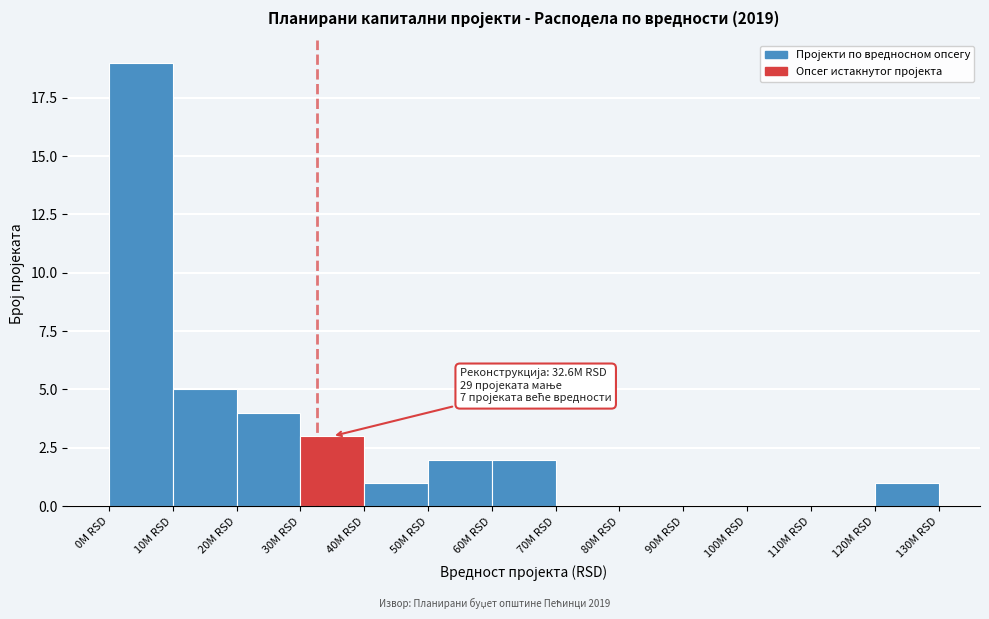

Reading left to right, transcribe all the data shown in this chart.

0M RSD=19	10M RSD=5	20M RSD=4	30M RSD=3	40M RSD=1	50M RSD=2	60M RSD=2	70M RSD=0	80M RSD=0	90M RSD=0	100M RSD=0	110M RSD=0	120M RSD=1